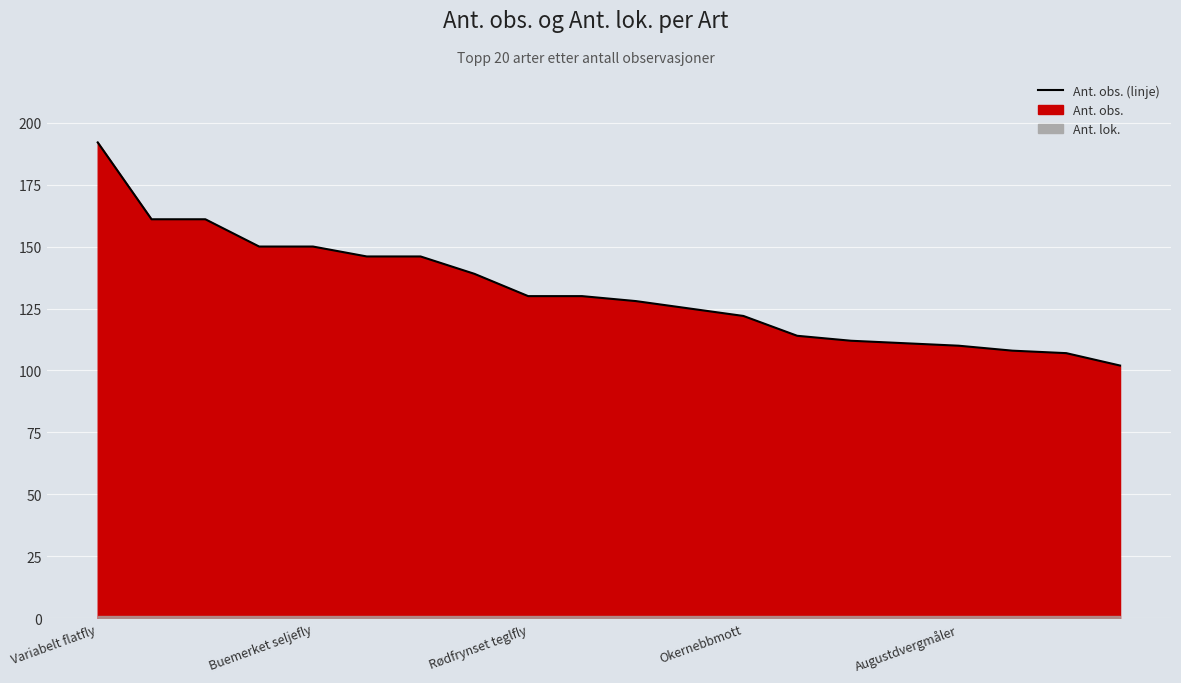

What position from the left is 13?

14